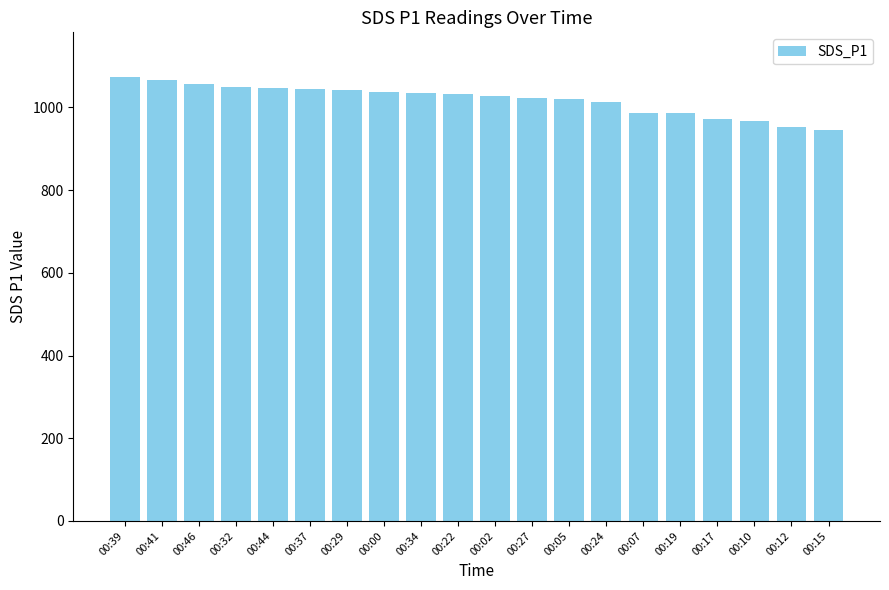

How many bars are there in total?

20